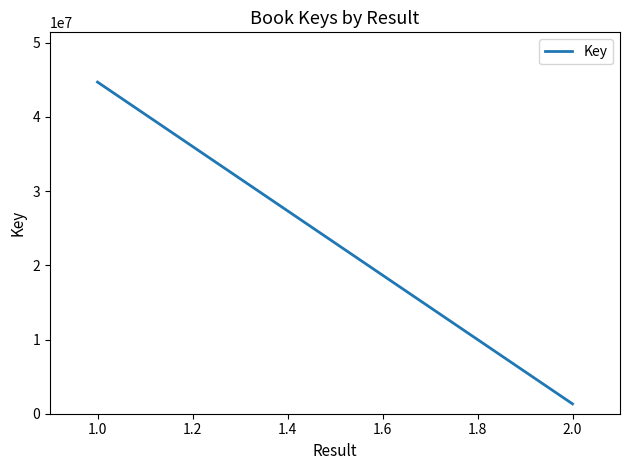

Reading left to right, transcribe all the data shown in this chart.

44695299	1328511